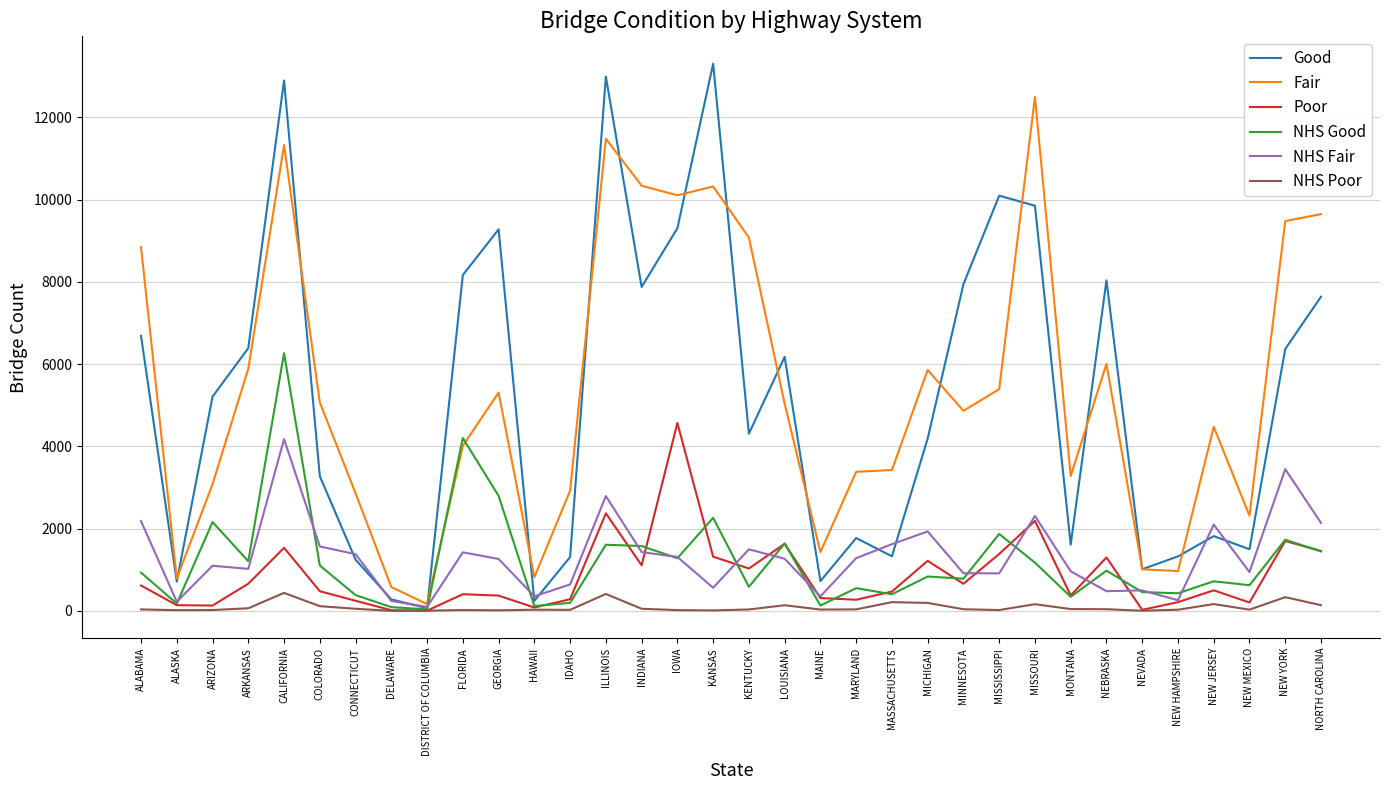

After their last crossing, which series has the higher values: NHS Fair or NHS Good?

NHS Fair